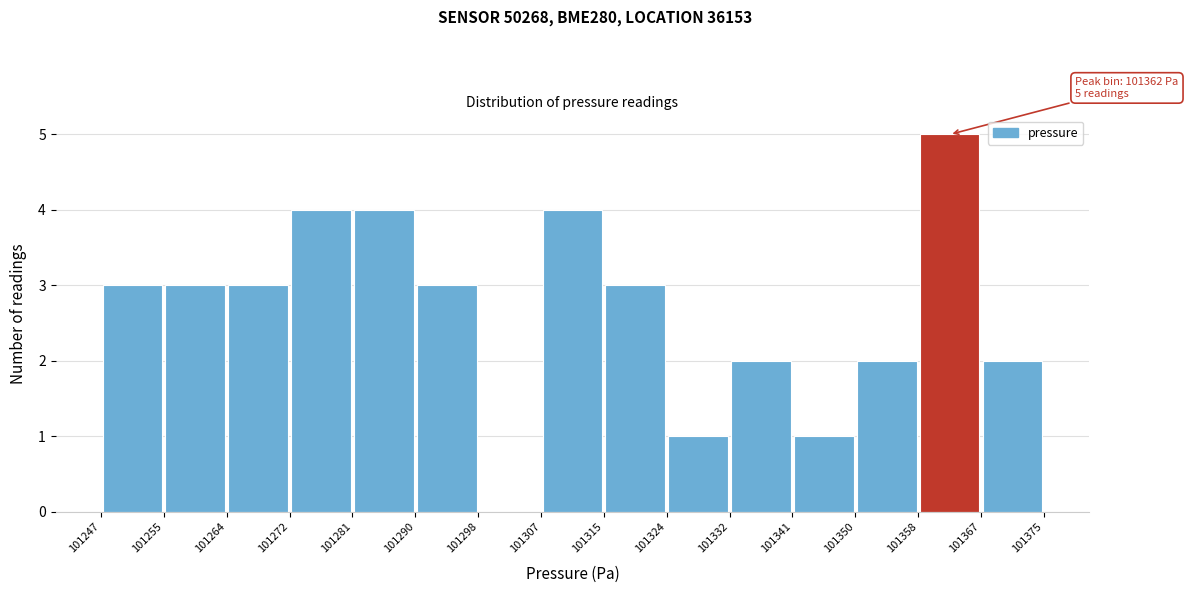

Which range on the x-axis has the tallest bar?

101358 to 101367